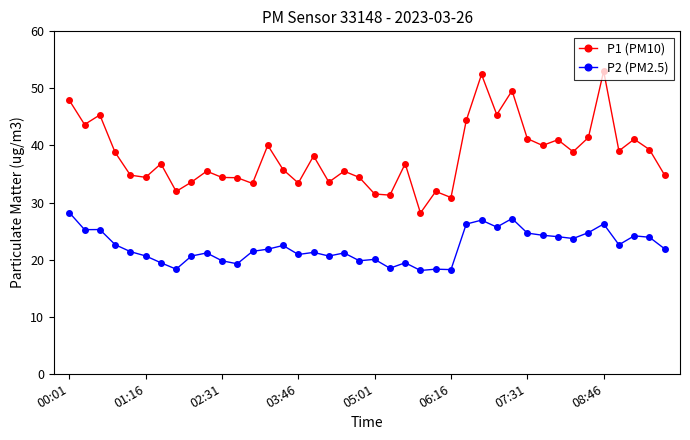

Which series has the largest total across all categories?

P1 (PM10)